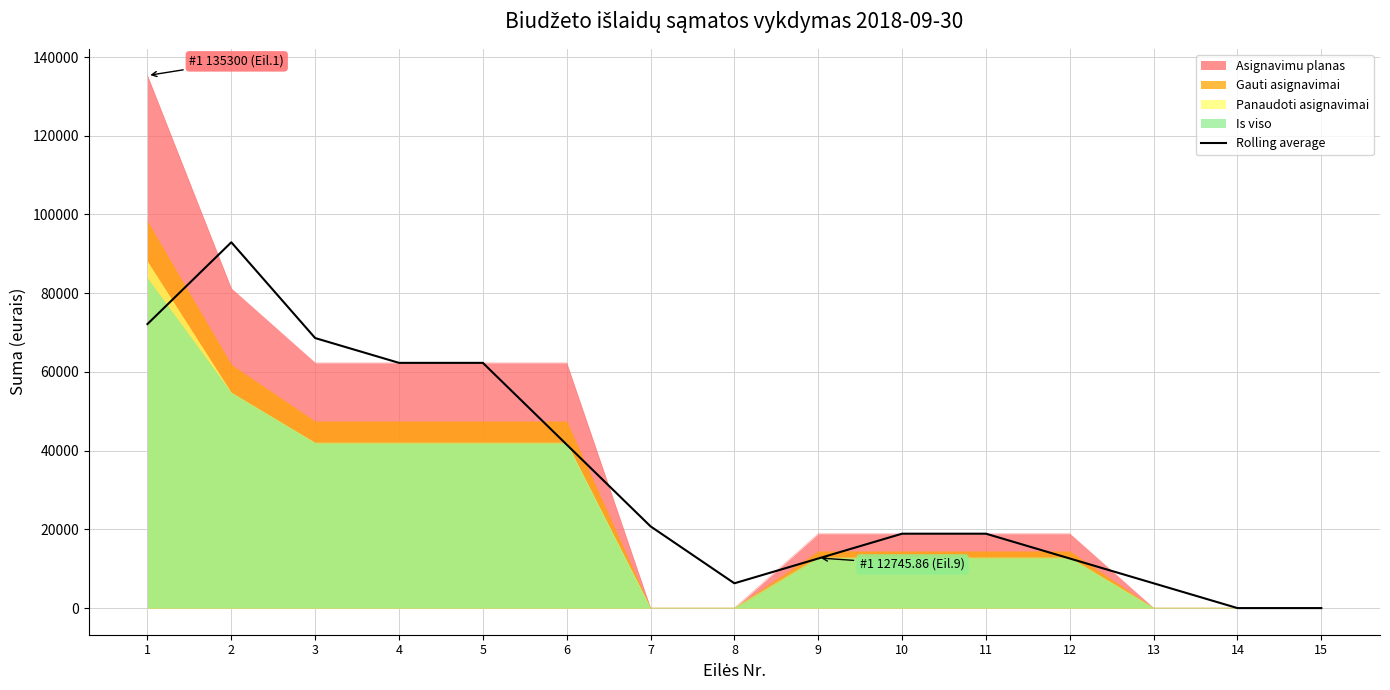

Reading right to left, what are all the values shown in this chart?

0.0	0.0	6300.0	12600.0	18900.0	18900.0	12600.0	6300.0	20766.7	41533.3	62300.0	62300.0	68600.0	92933.3	72166.7